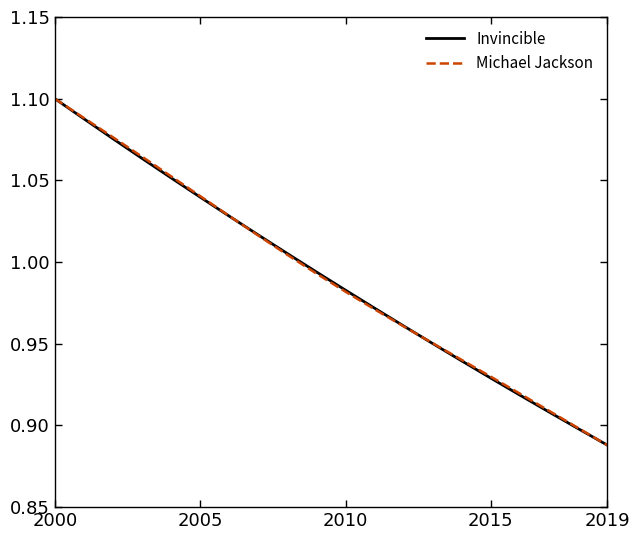

At which category is the sum across all series the highest?

2000